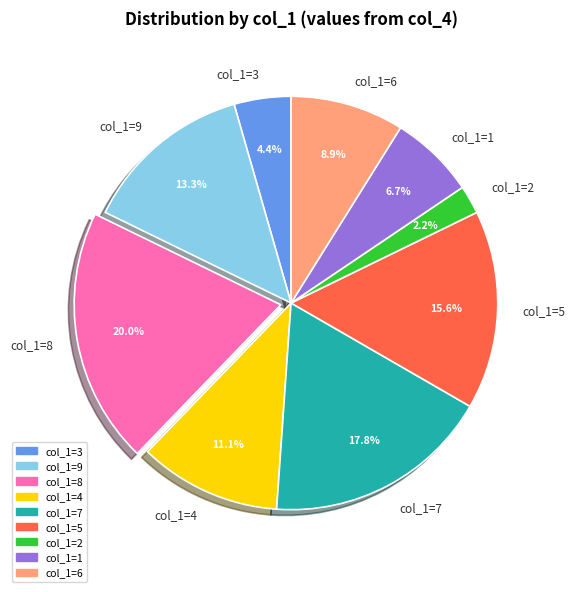

Which category has the smallest portion of the pie?

col_1=2